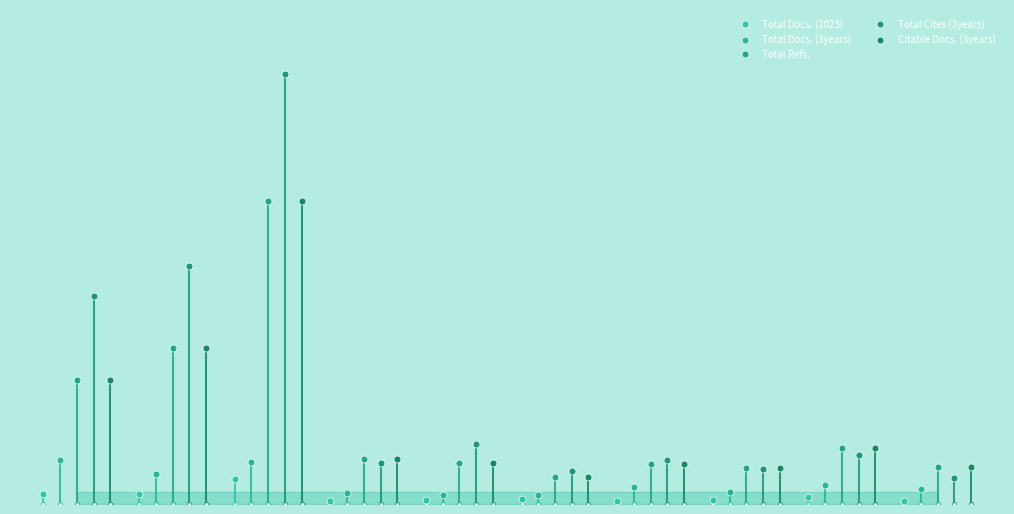

What is the total value across all series at 4?

2866